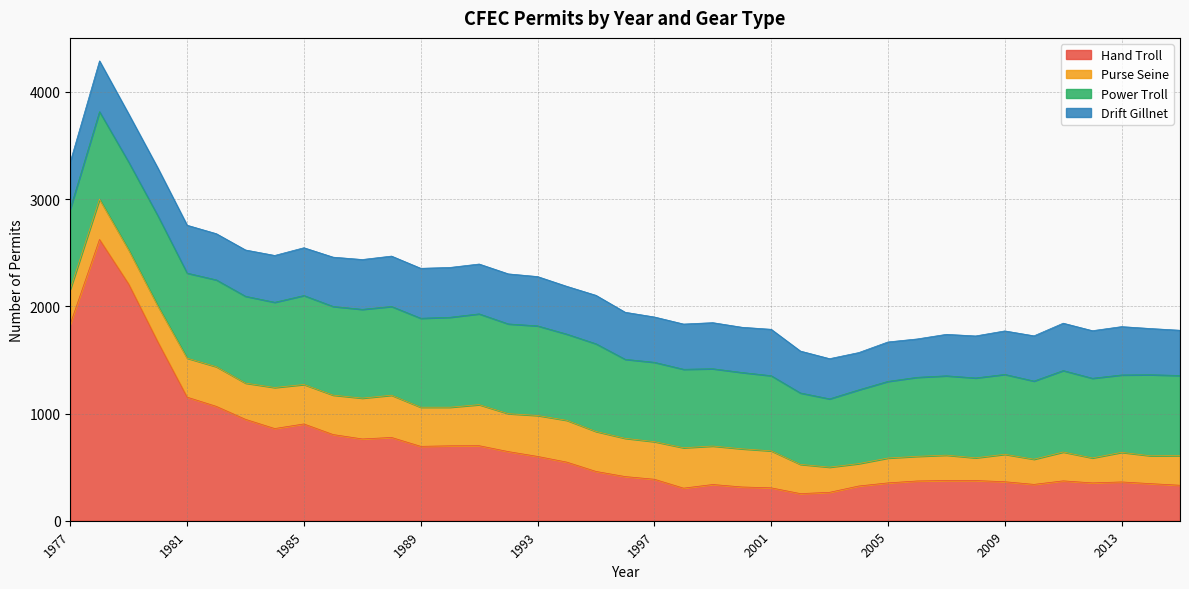

Count the number of data series in this chart.

4